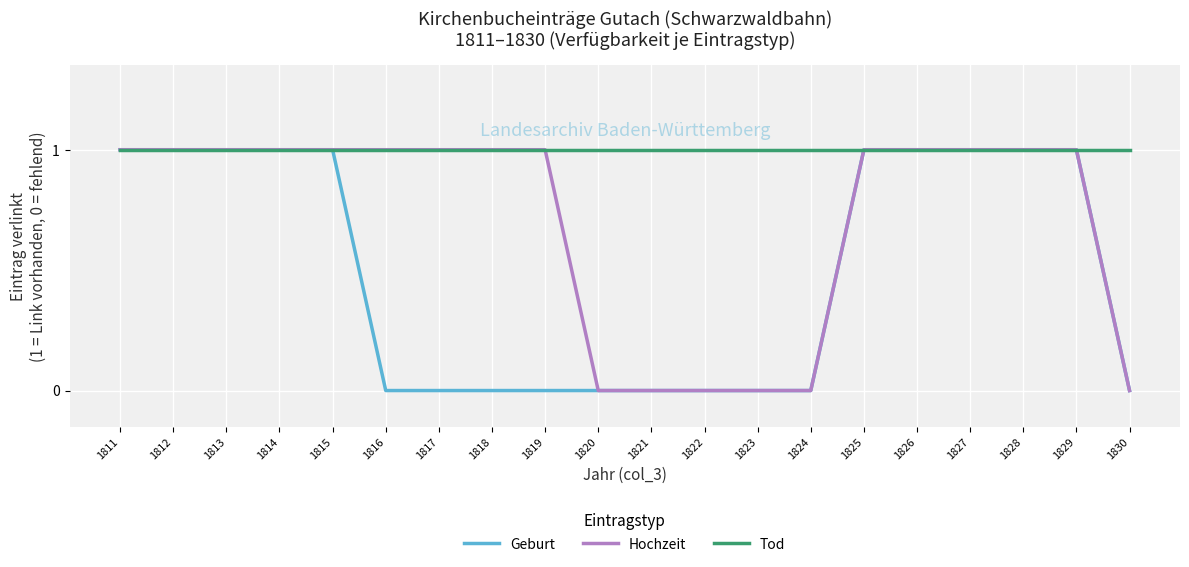

What is the total value across all series at 1811?

3